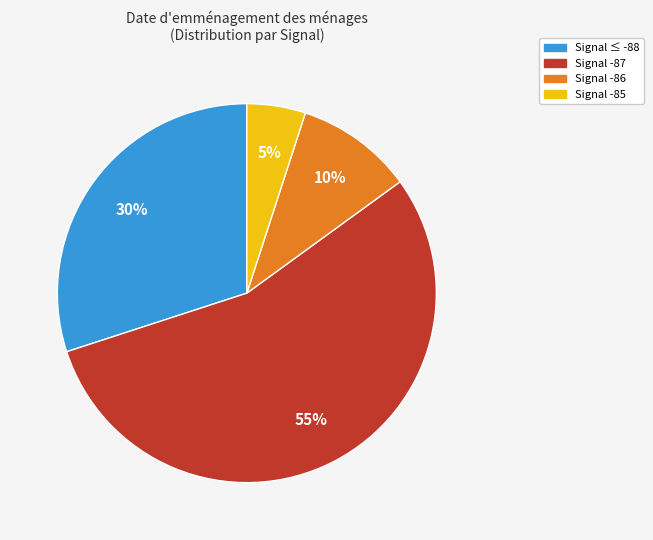

Is there a majority slice in this chart?

Yes